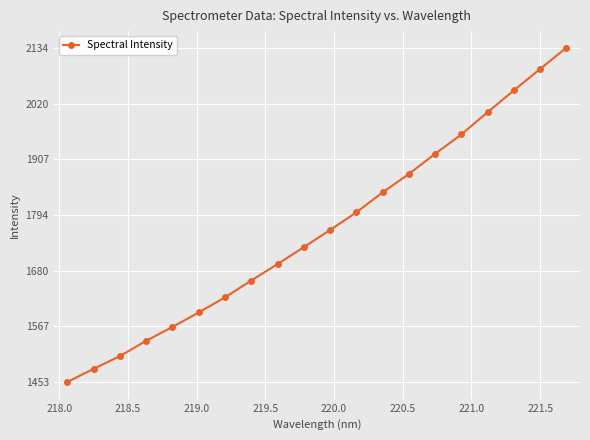

Does the chart have visible grid lines?

Yes